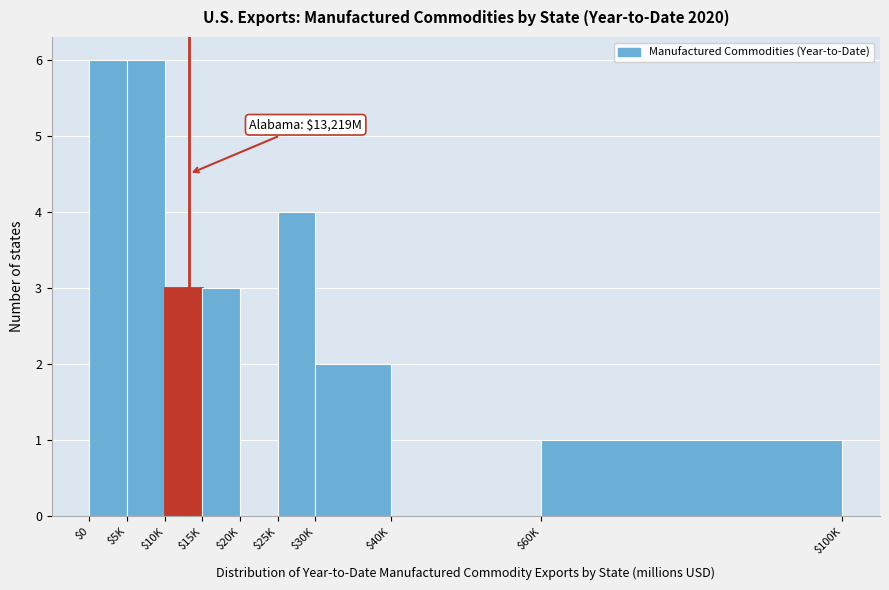

What is the sum of all values?

25